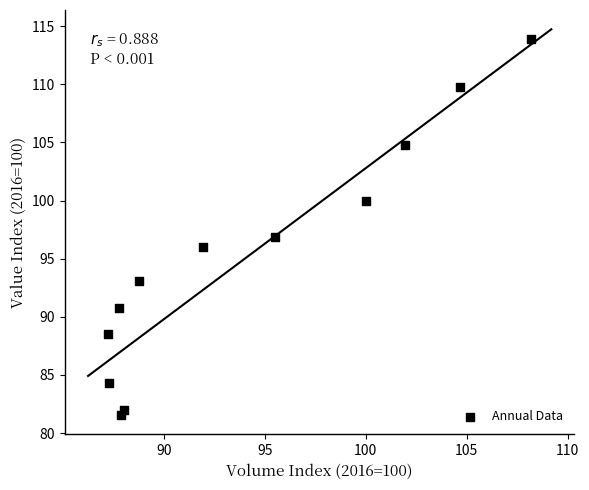

What is the average Y value?

95.1